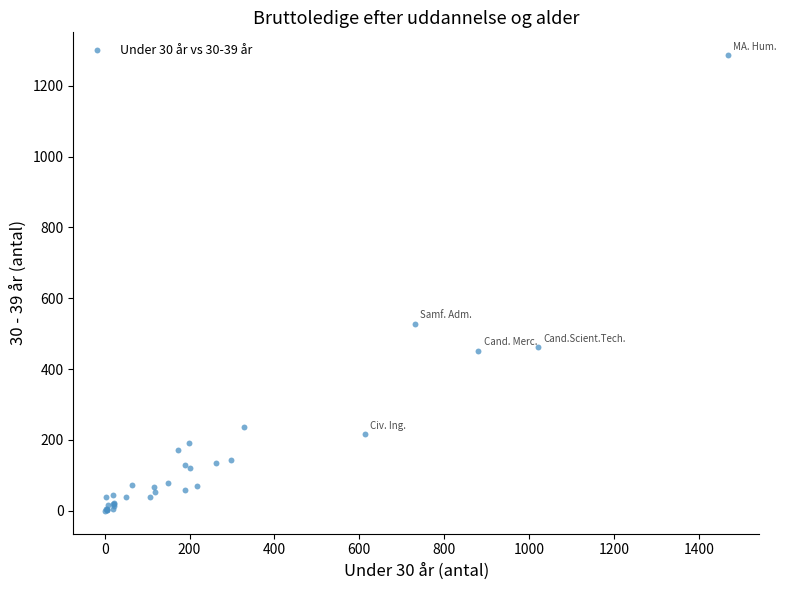

What Y value in the scatter plot is closest to 643?

528.4